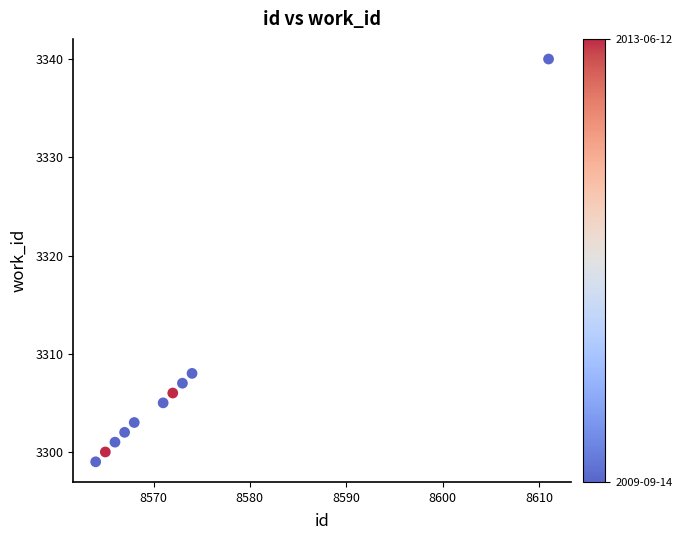

What is the range of Y values (max minus min)?

41